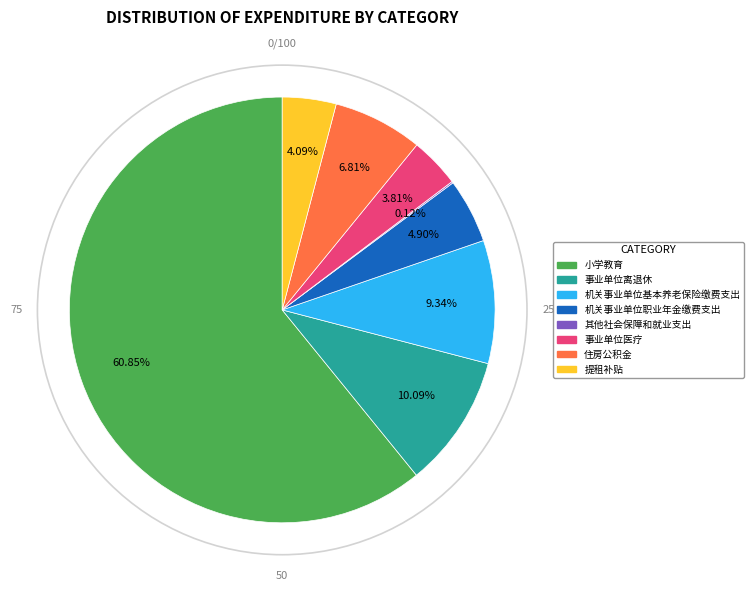

Is there a majority slice in this chart?

Yes